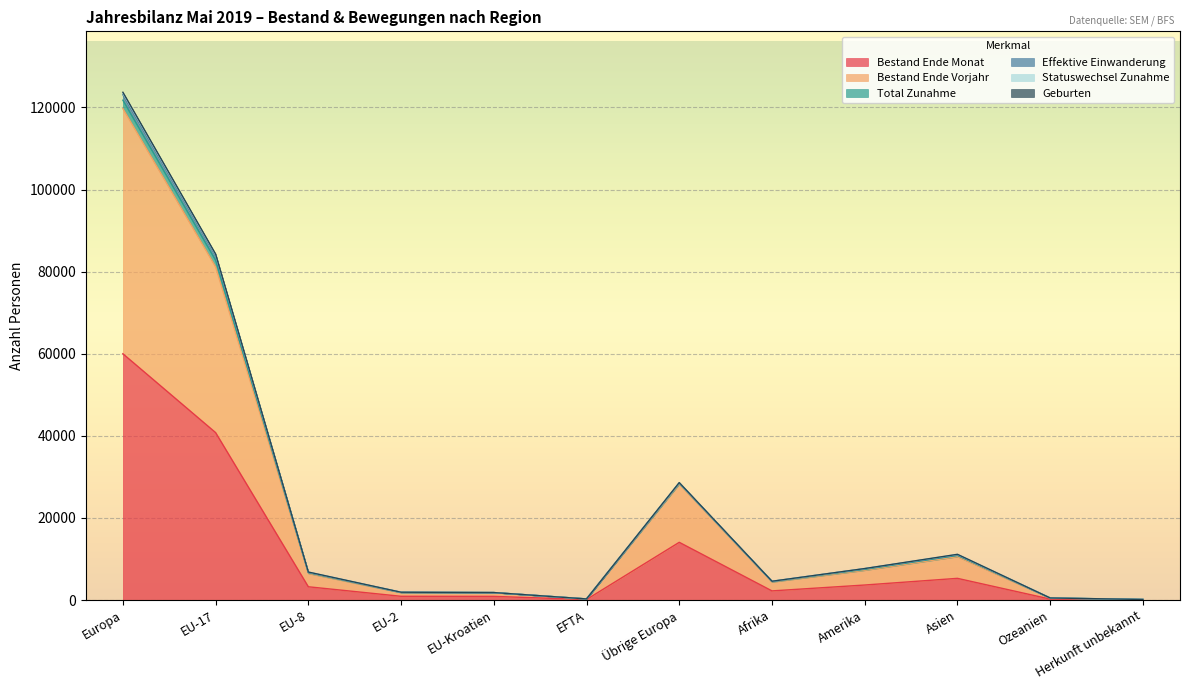

Is it true that Bestand Ende Monat equals 64748 at EU-17?

False